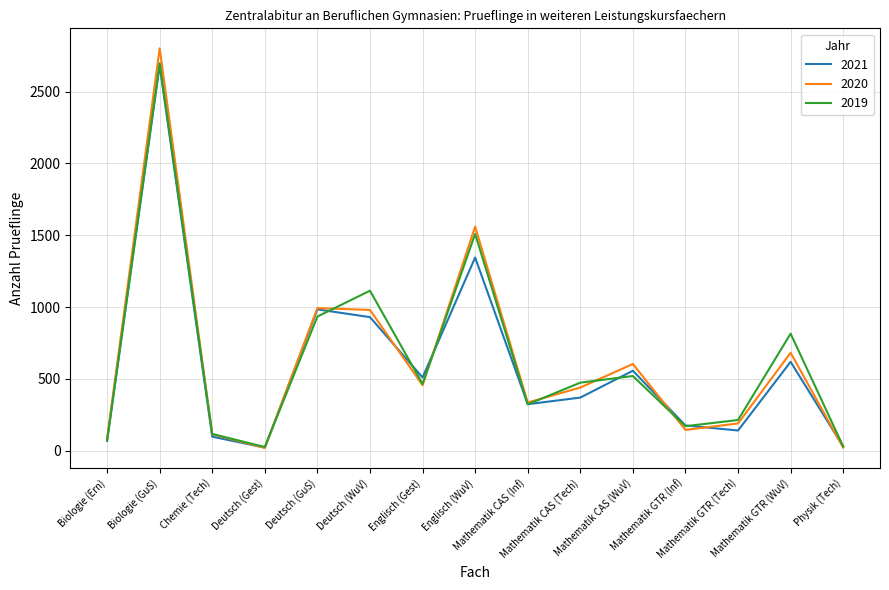

True or false: 2021 has a value of 619 at Mathematik GTR (WuV).

True